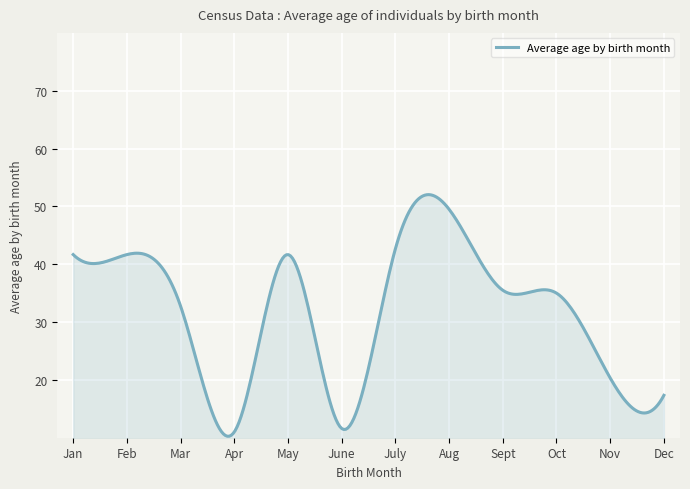

What is the average value?

31.7